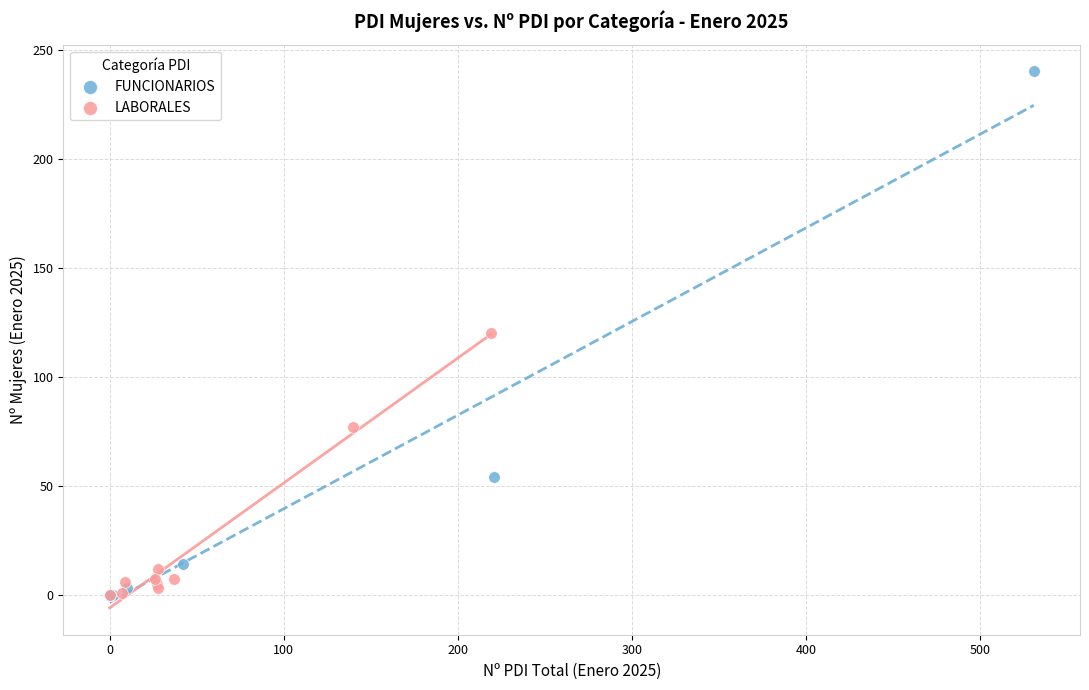

Which series has the largest Y range (max minus min)?

FUNCIONARIOS